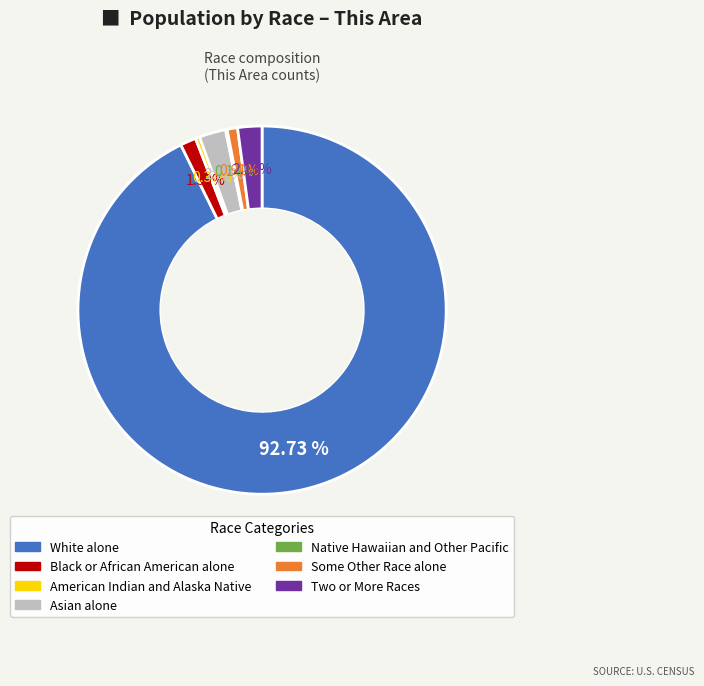

Combined, do American Indian and Alaska Native and Two or More Races account for over 50%?

No